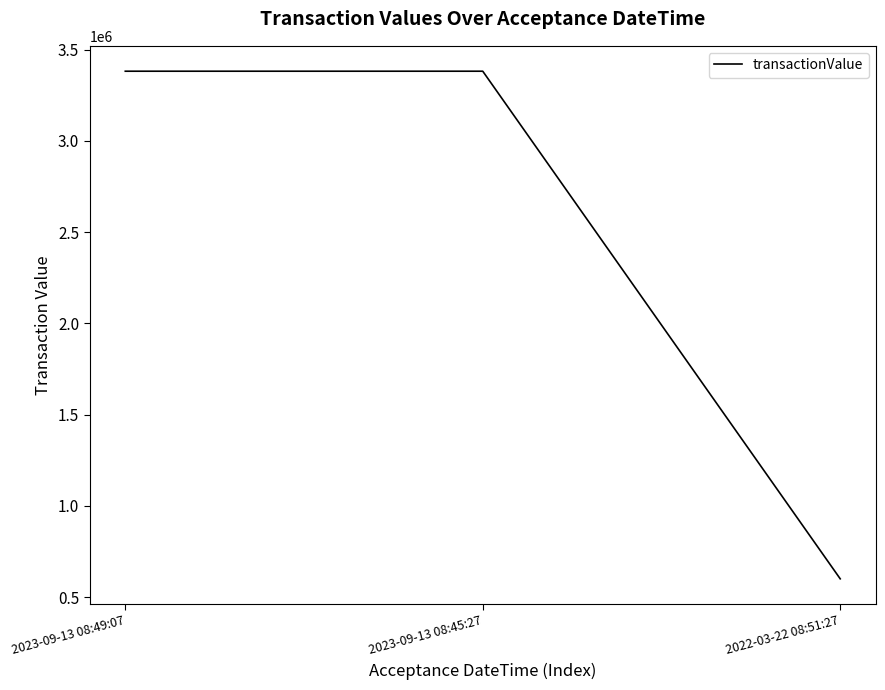

The value at 2023-09-13 08:45:27 is 5418281. True or false?

False